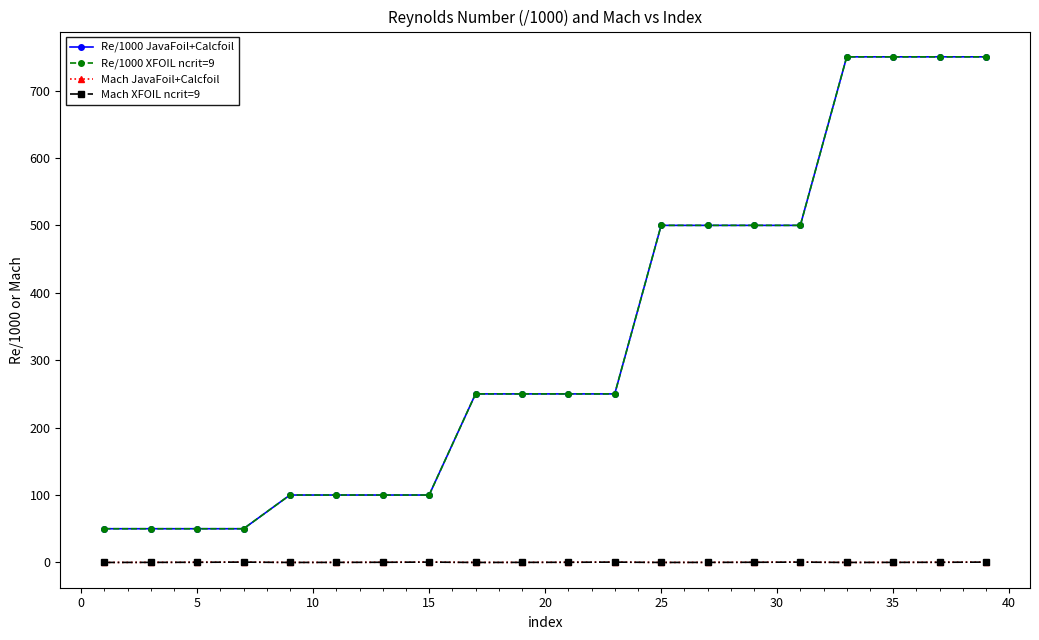

Does the chart have visible grid lines?

No